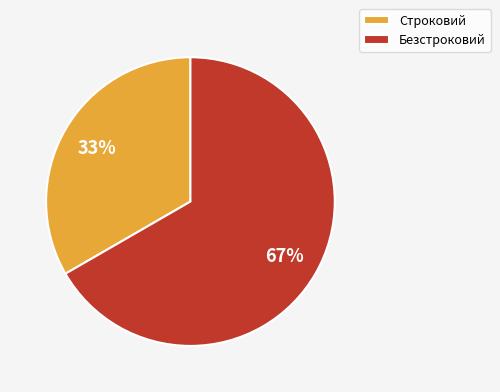

Do Безстроковий and Строковий together represent more than half of the pie?

Yes